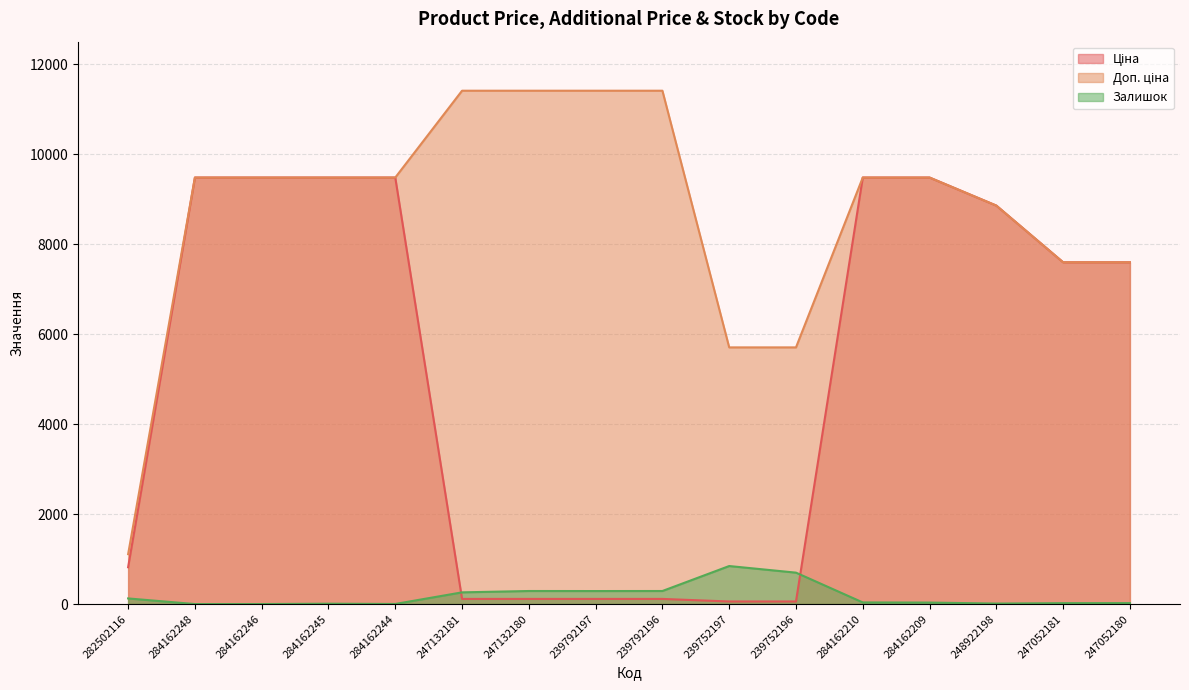

Does the chart have visible grid lines?

Yes